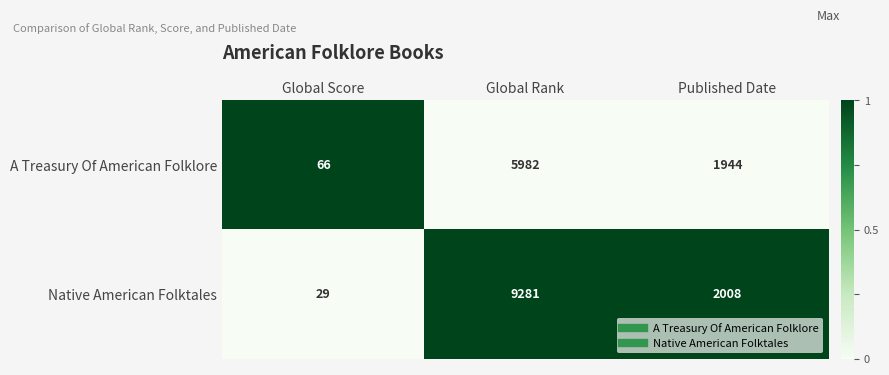

Rank the series by their maximum value, from lowest to highest.

A Treasury Of American Folklore, Native American Folktales